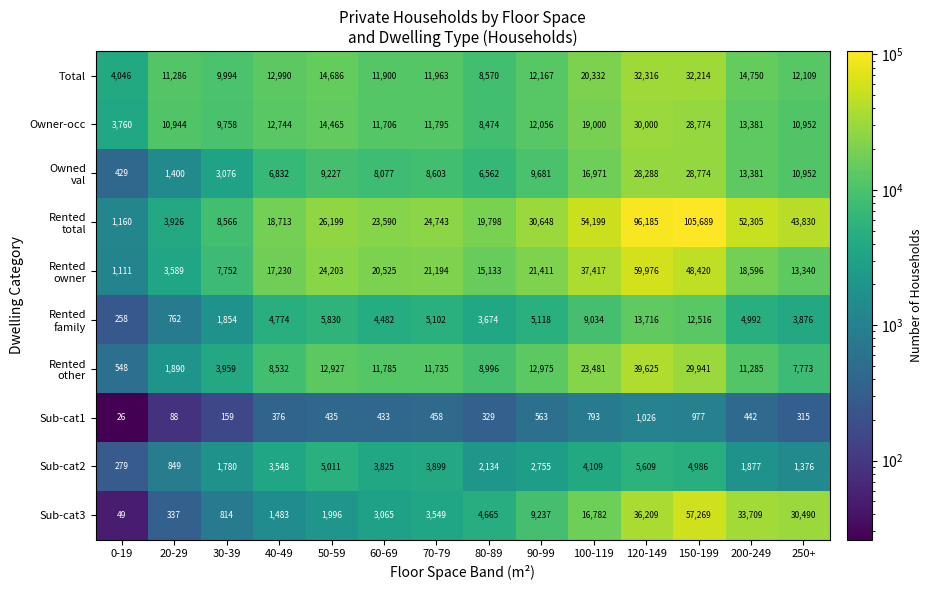

How many data points does each series have?

14